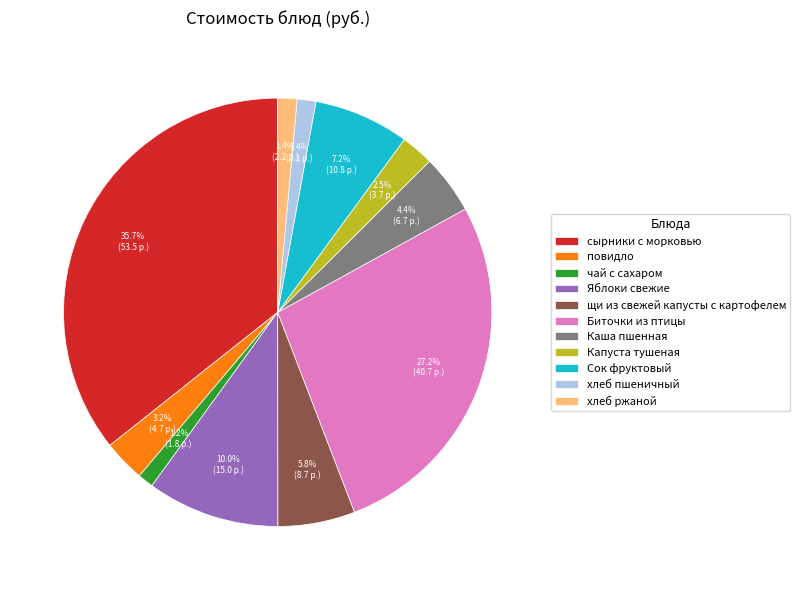

Which has a higher value, чай с сахаром or Биточки из птицы?

Биточки из птицы